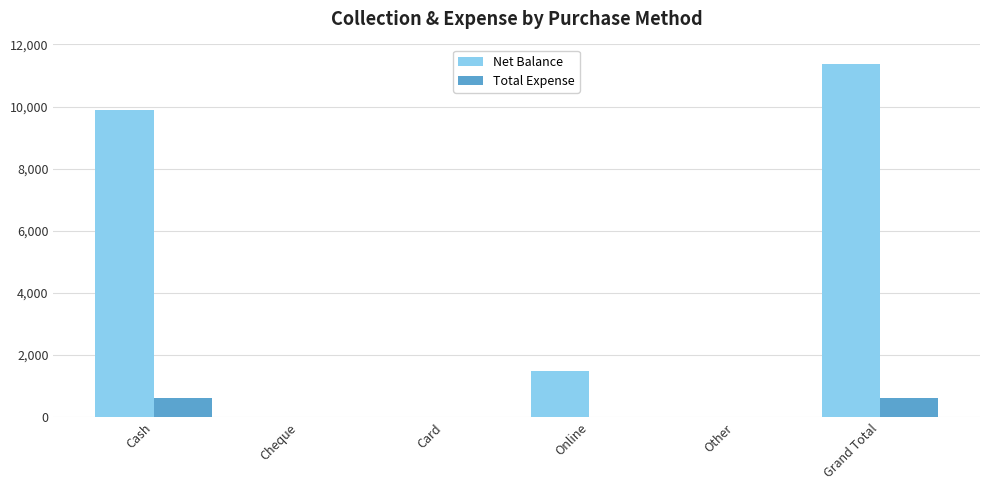

Read the Net Balance value at Online.

1500